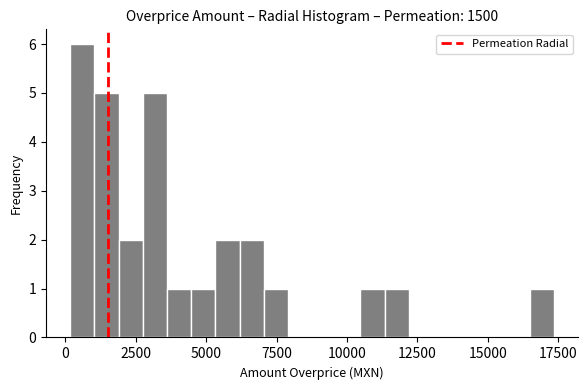

Around what value on the x-axis is the tallest bar? Give the approximate position of its centre, as read against the axis.

500